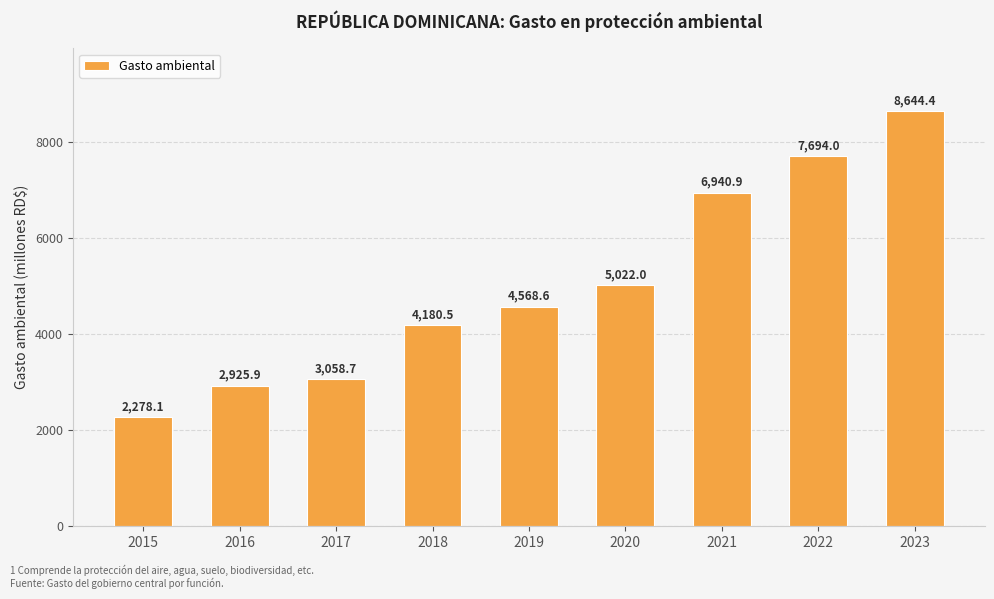

Does the chart contain stacked bars?

No